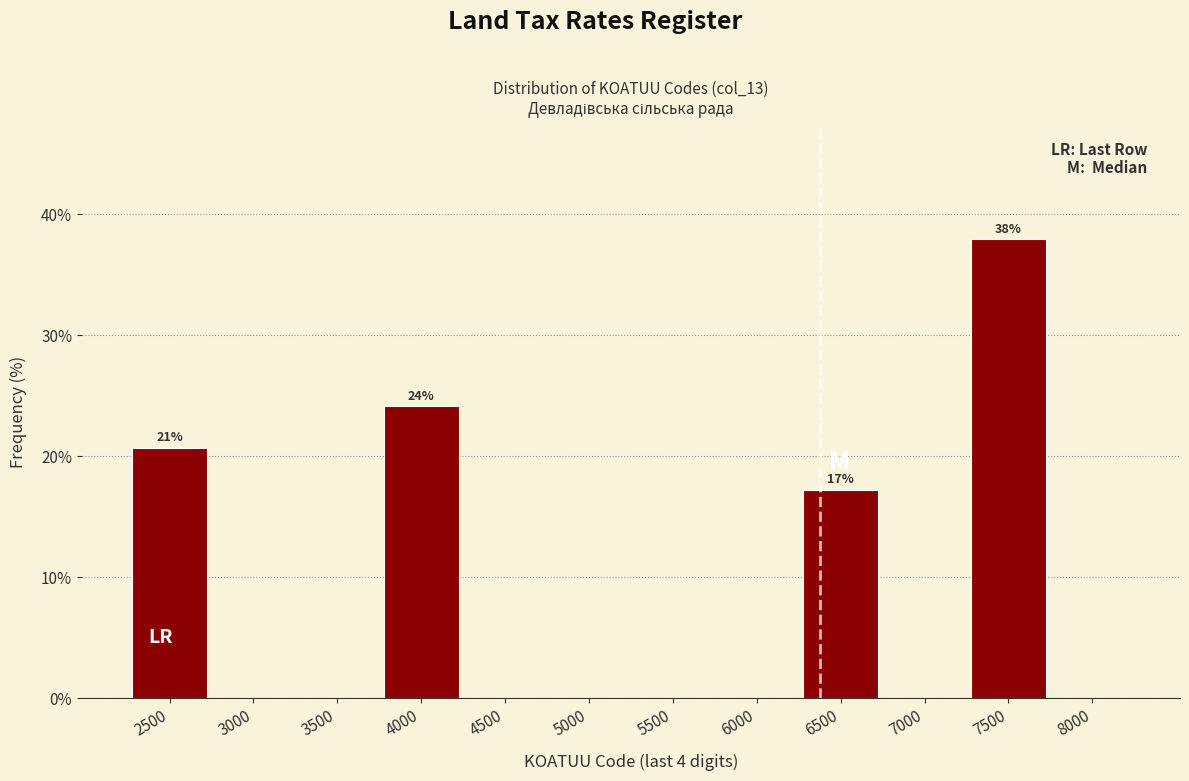

Reading right to left, what are all the values shown in this chart?

8000=0.0	7500=37.9	7000=0.0	6500=17.2	6000=0.0	5500=0.0	5000=0.0	4500=0.0	4000=24.1	3500=0.0	3000=0.0	2500=20.7